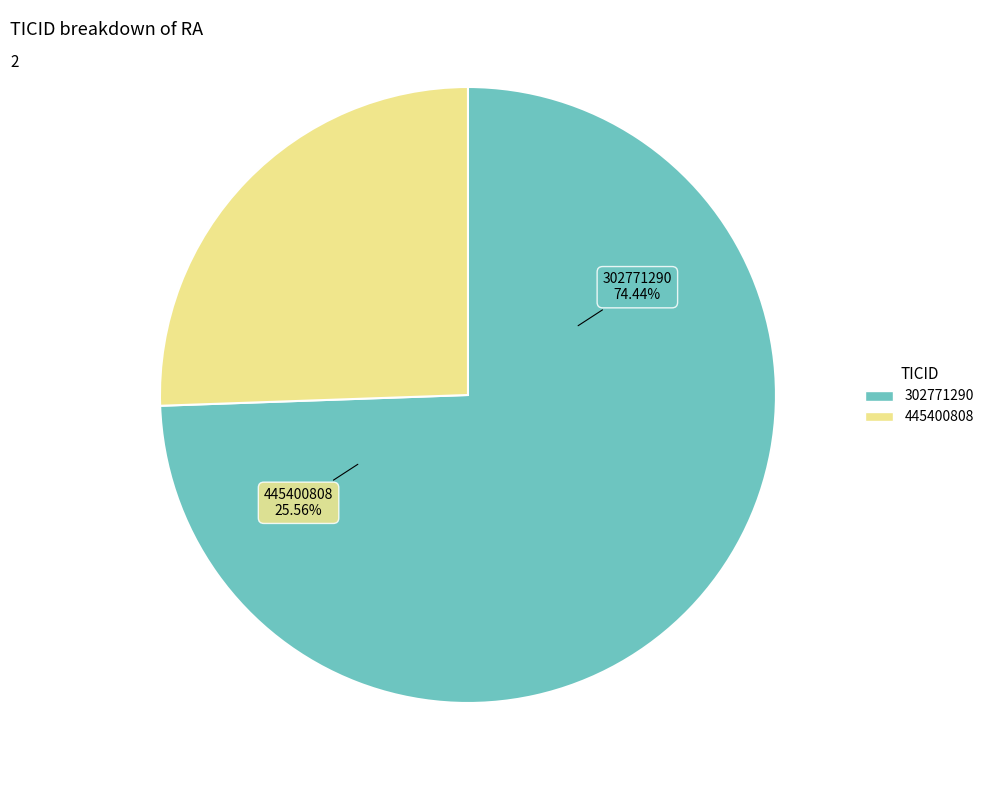

Which slice is the largest?

302771290